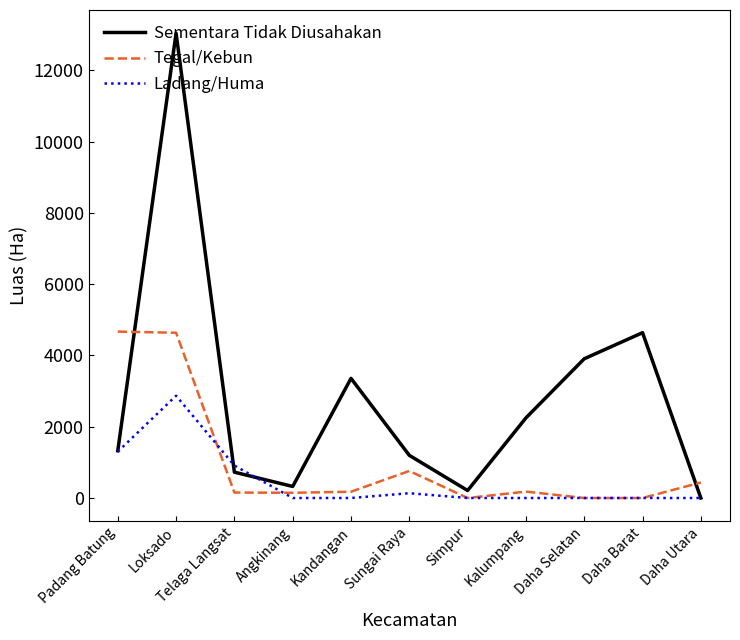

At which category is the sum across all series the highest?

Loksado